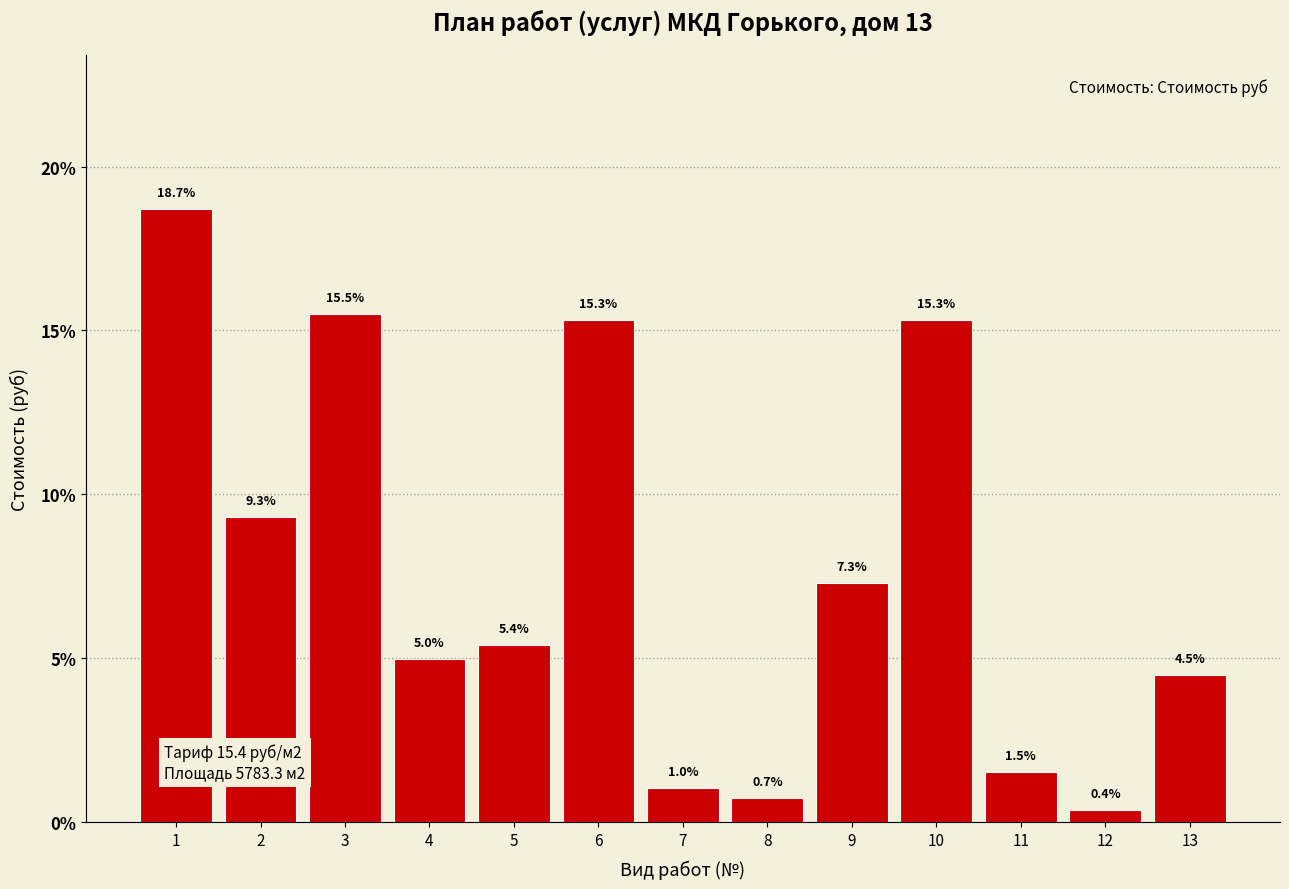

Reading right to left, list all the values displayed in this chart.

13=4.5	12=0.4	11=1.5	10=15.3	9=7.3	8=0.7	7=1.0	6=15.3	5=5.4	4=5.0	3=15.5	2=9.3	1=18.7